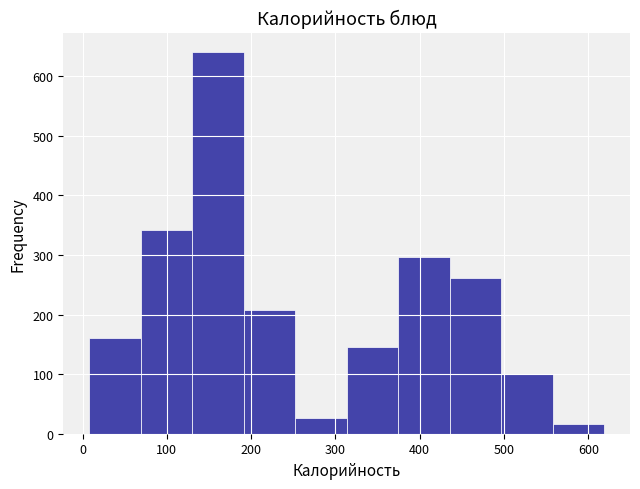

Over which range of the x-axis is the bar tallest?

130 to 190